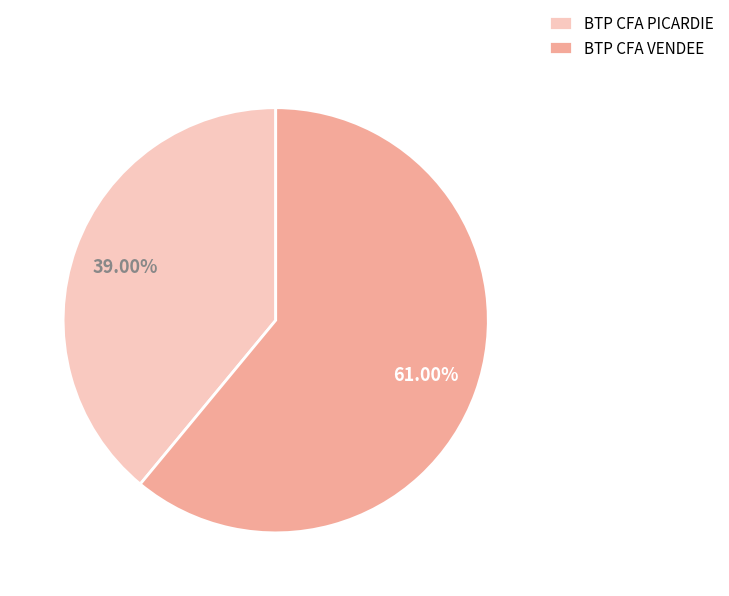

Is BTP CFA VENDEE the majority of the pie?

Yes